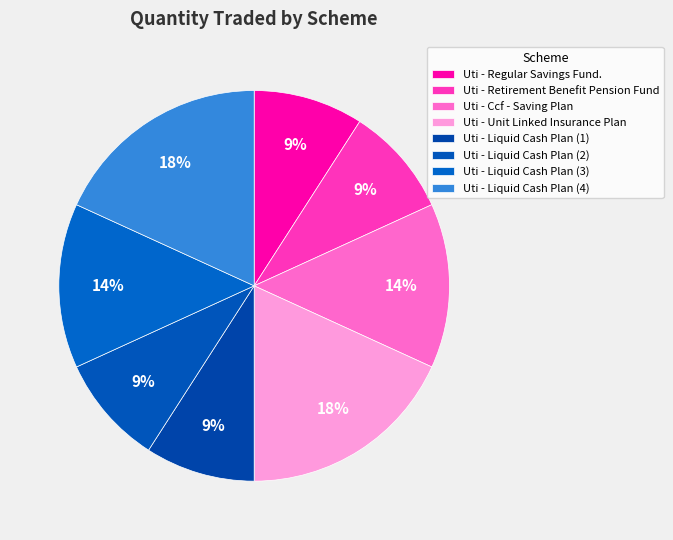

How many segments does this pie chart have?

8